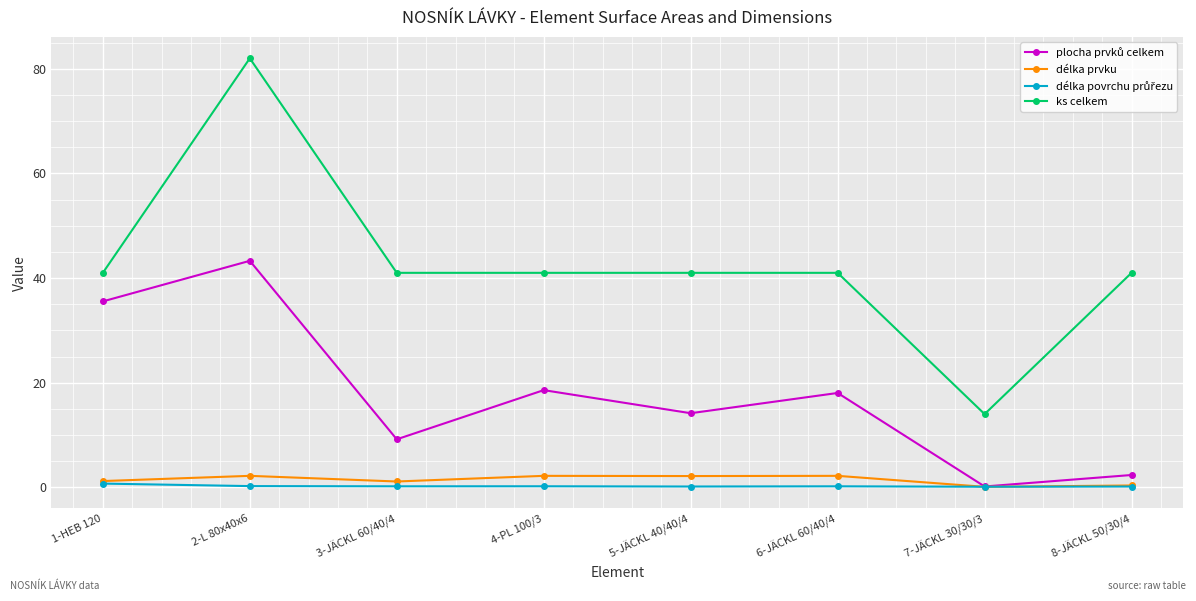

How many lines are shown in the chart?

4